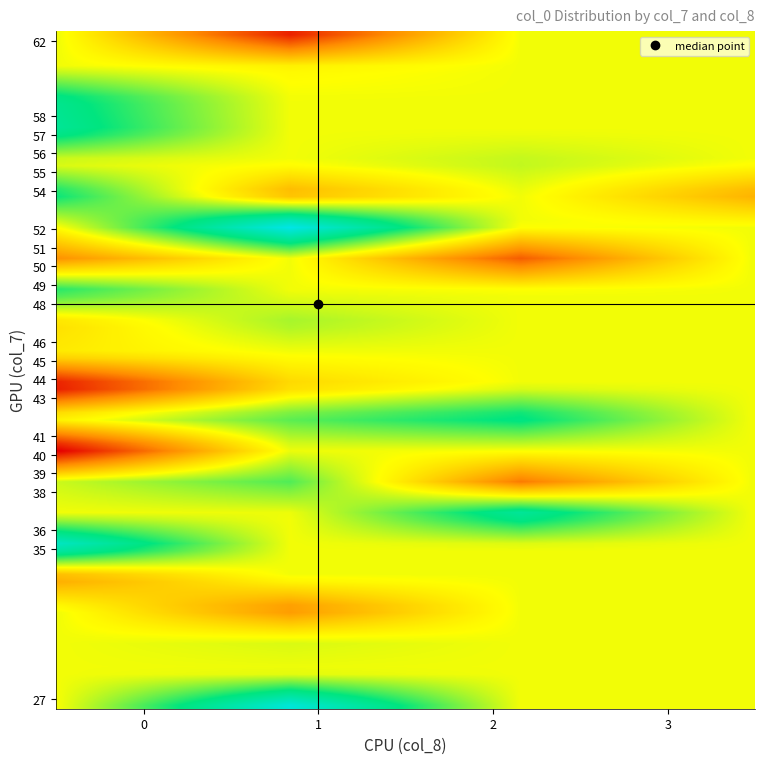

What is the highest value of the 46 series?

1541765082.7